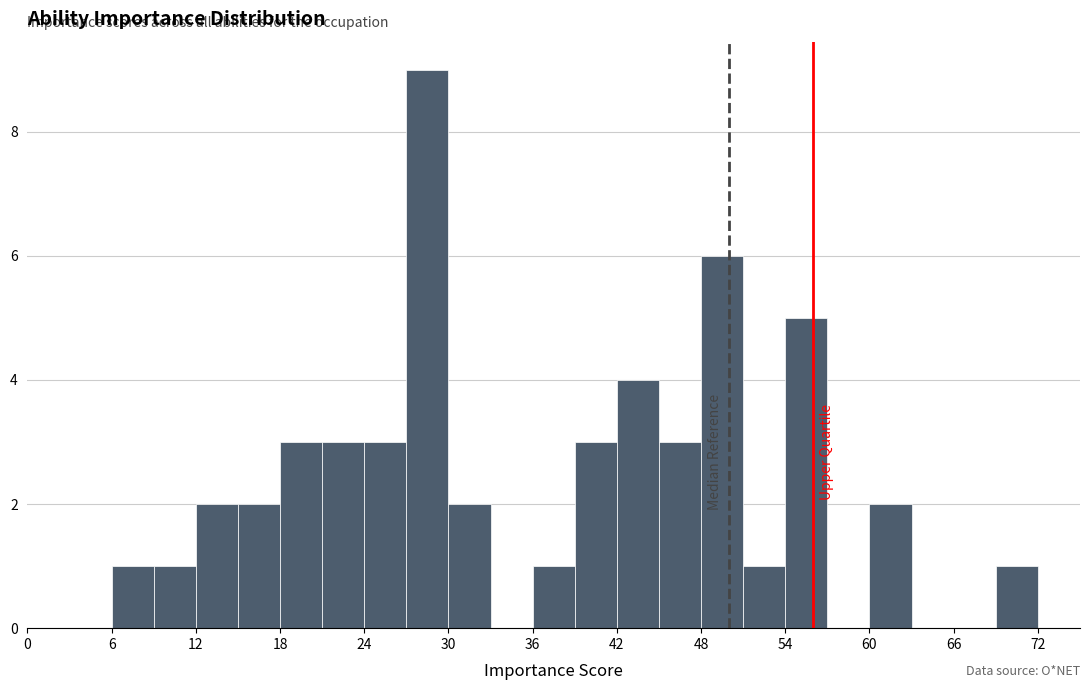

Read against the x-axis, roughly where is the centre of the tallest bar?

29